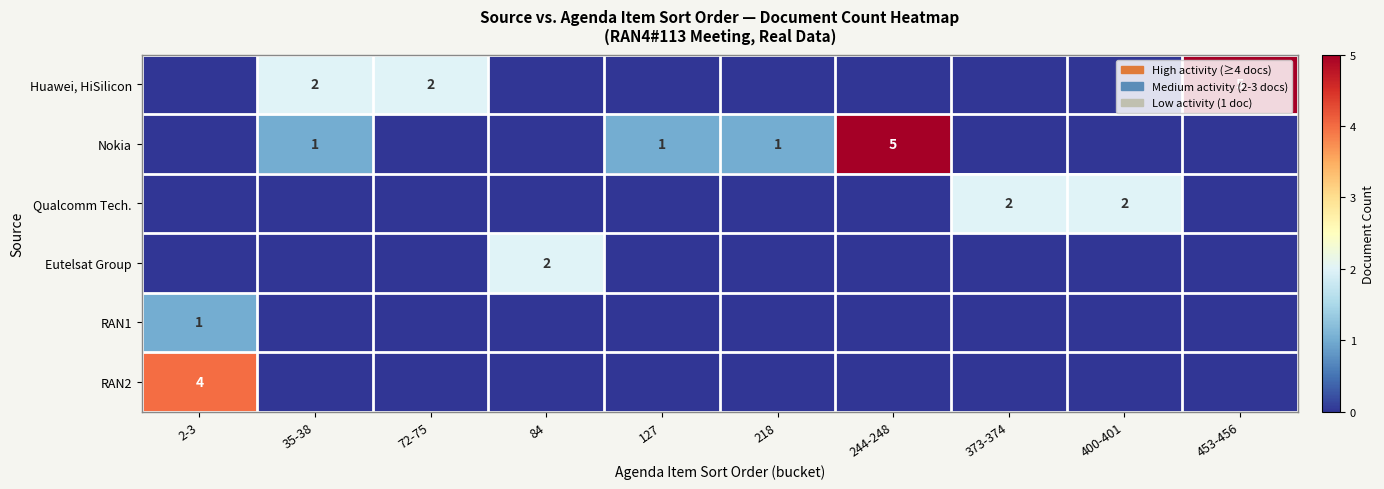

Which category has the lowest value across all series?

2-3